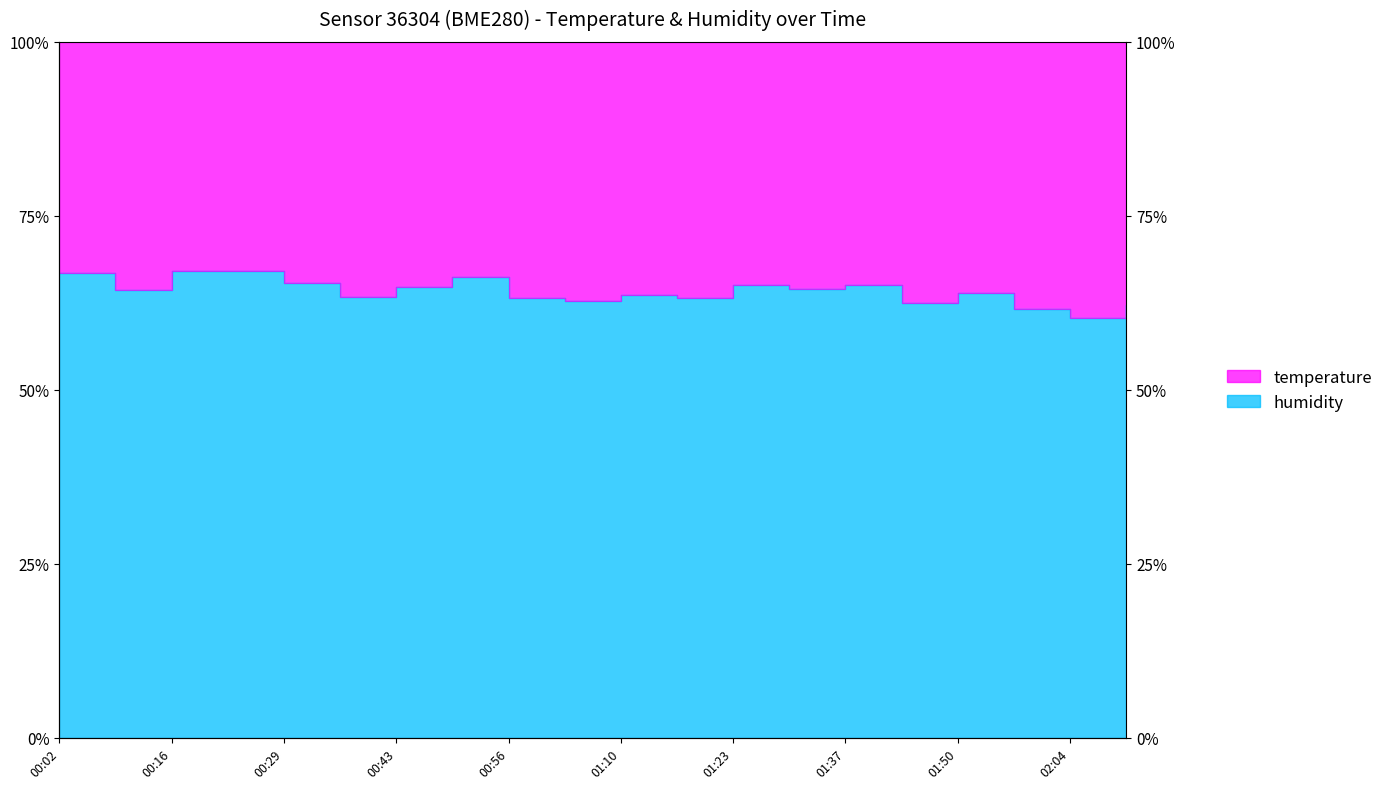

Which category has the highest value across all series?

00:16